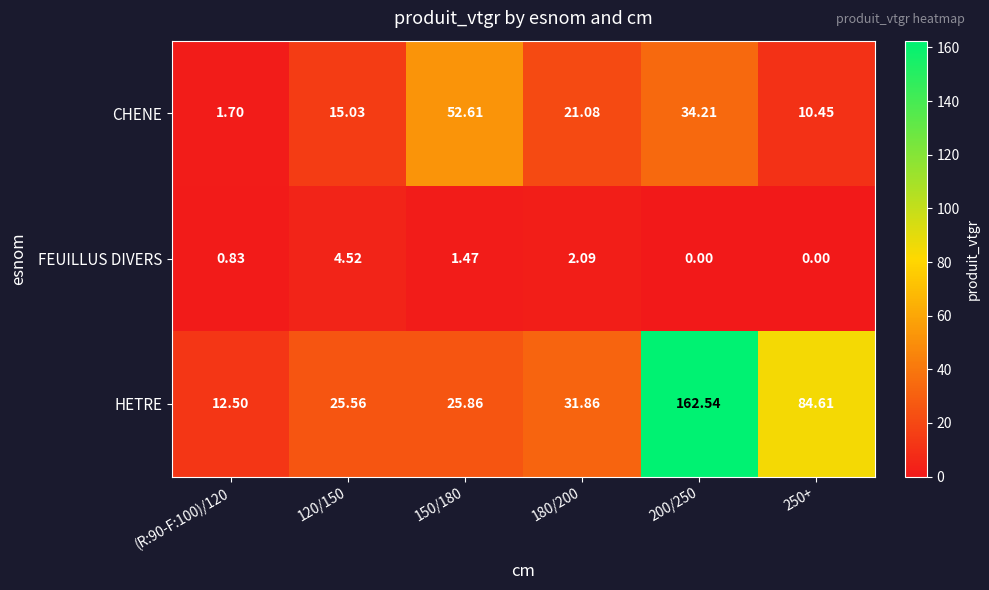

List the series in order of their peak value, highest first.

HETRE, CHENE, FEUILLUS DIVERS